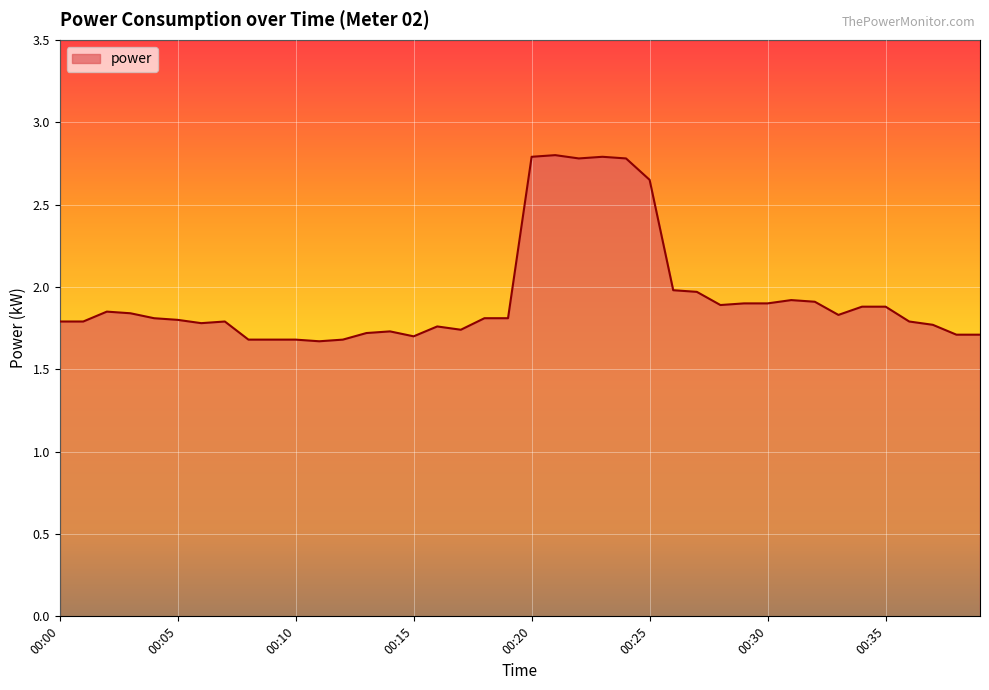

What is the greatest value displayed?

2.8